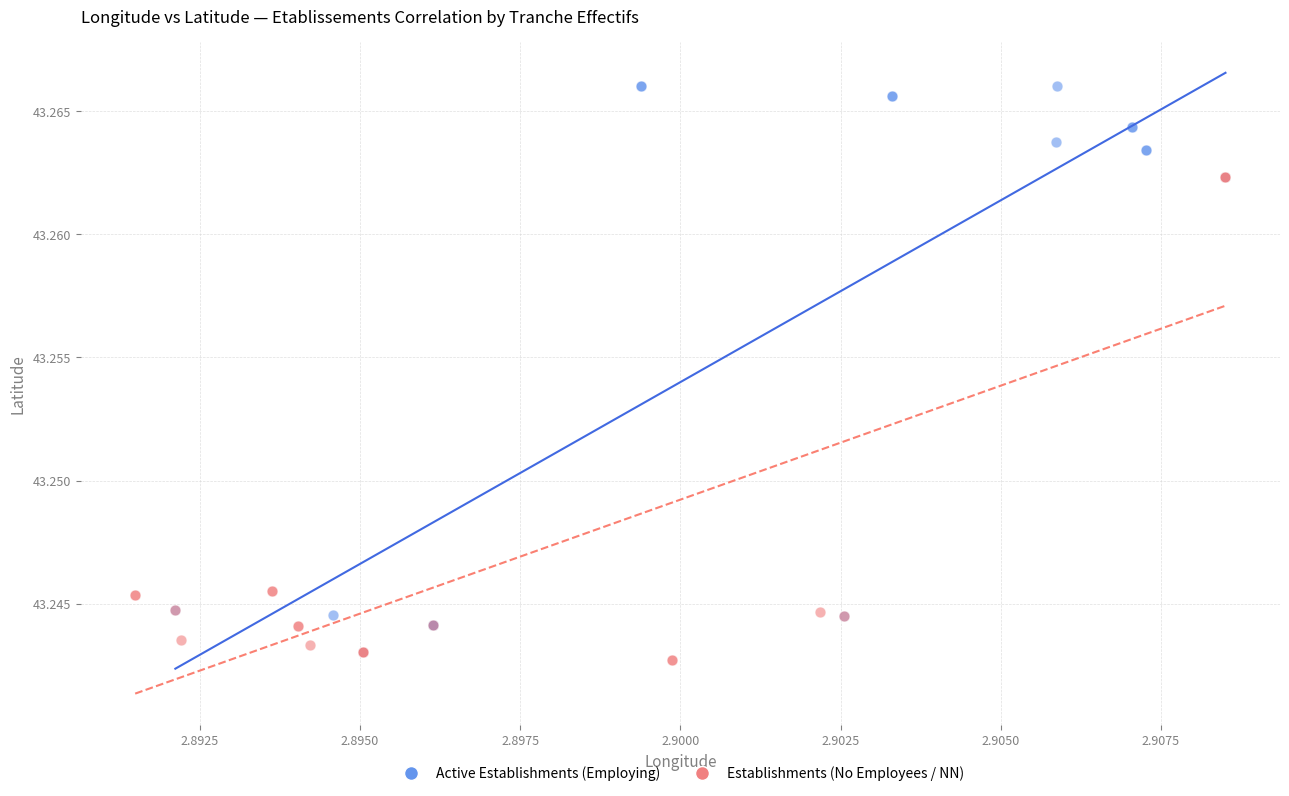

Which series reaches the maximum Y coordinate?

Active Establishments (Employing)